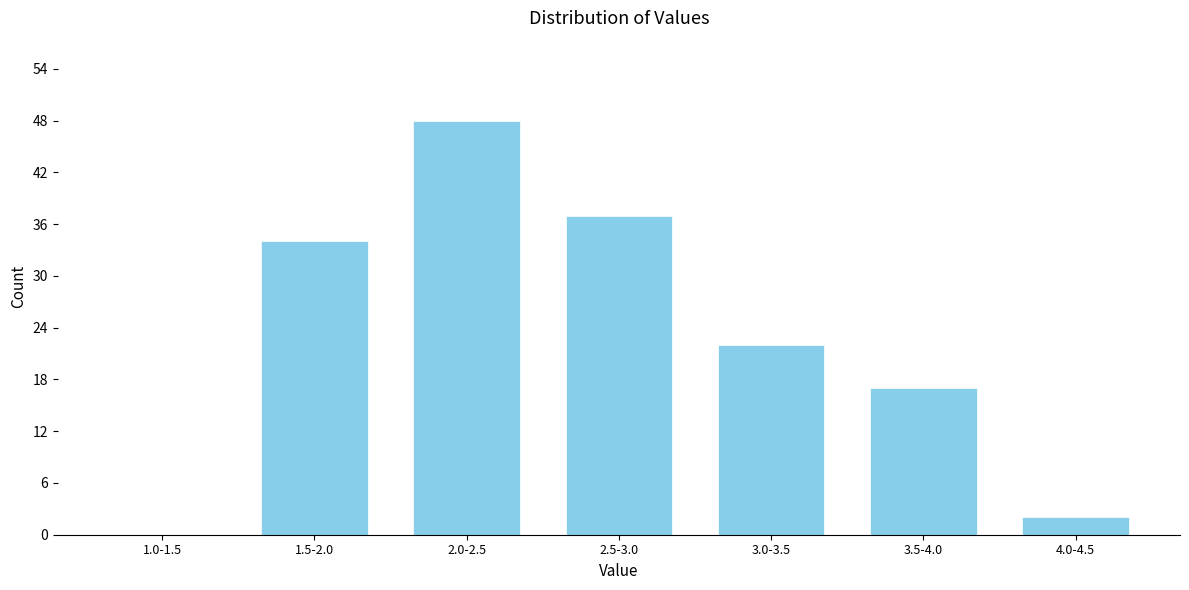

Reading right to left, list all the values displayed in this chart.

4.0-4.5=2	3.5-4.0=17	3.0-3.5=22	2.5-3.0=37	2.0-2.5=48	1.5-2.0=34	1.0-1.5=0